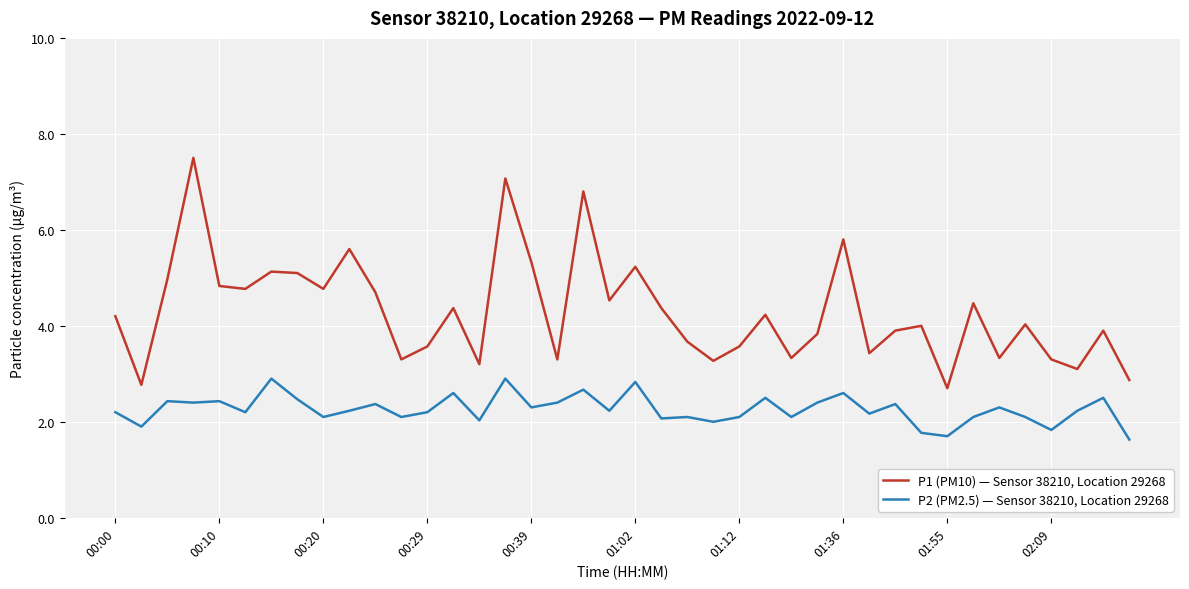

List the series in order of their overall mean, lowest first.

P2 (PM2.5) — Sensor 38210, Location 29268, P1 (PM10) — Sensor 38210, Location 29268